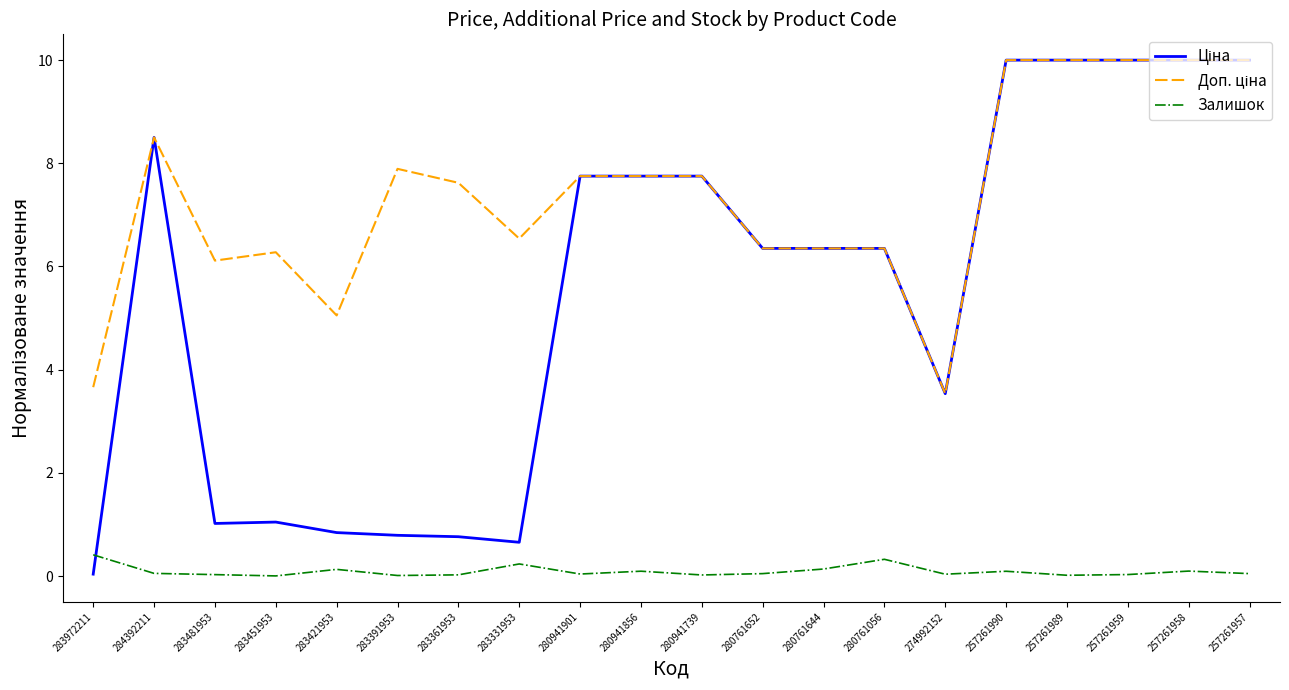

The value of Залишок at 283451953 is 0.0. True or false?

True